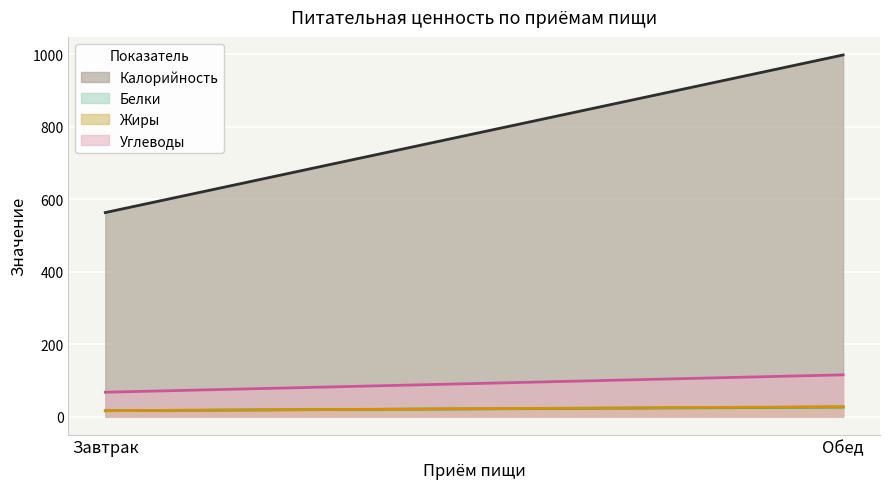

How many lines are shown in the chart?

4